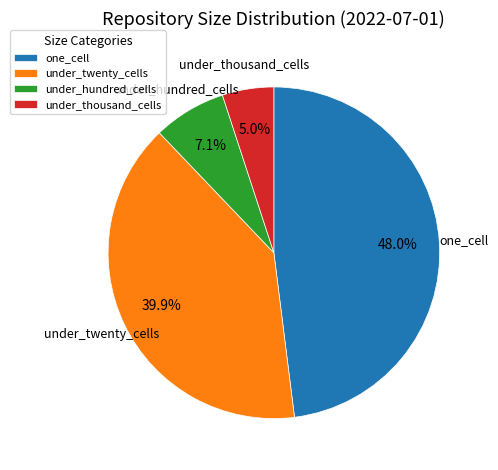

Rank the categories by value from highest to lowest.

one_cell, under_twenty_cells, under_hundred_cells, under_thousand_cells